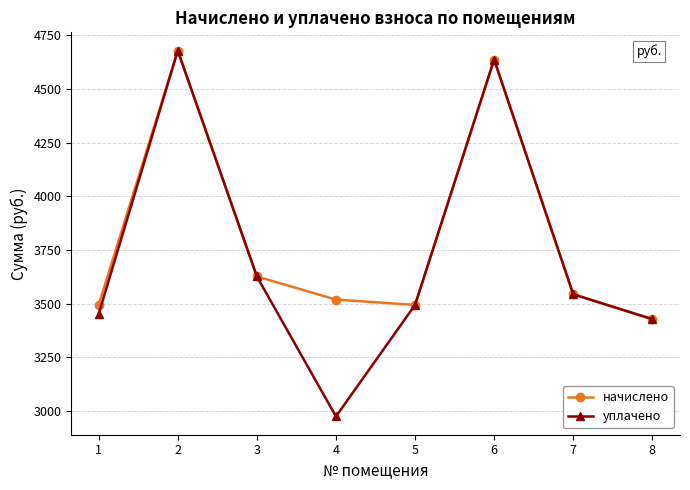

At how many categories does at least one series exceed 3919?

2